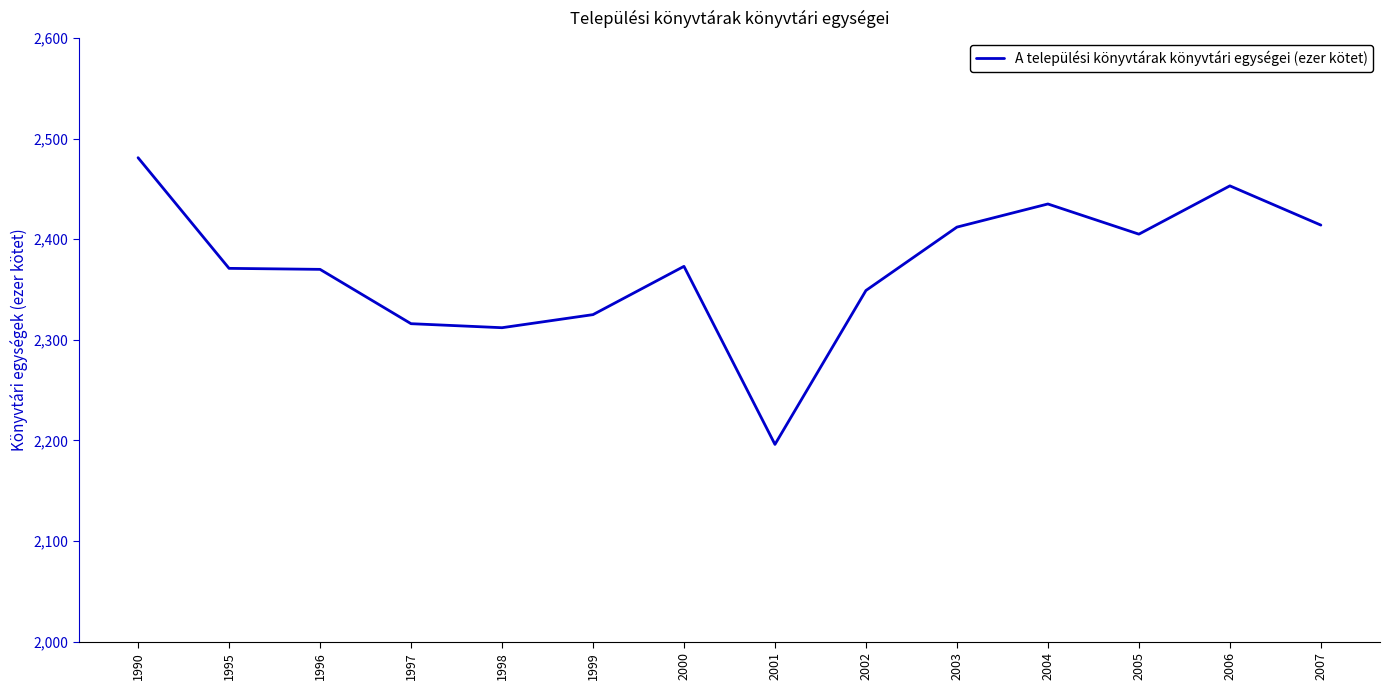

At which category does the chart reach its minimum across all series?

2001